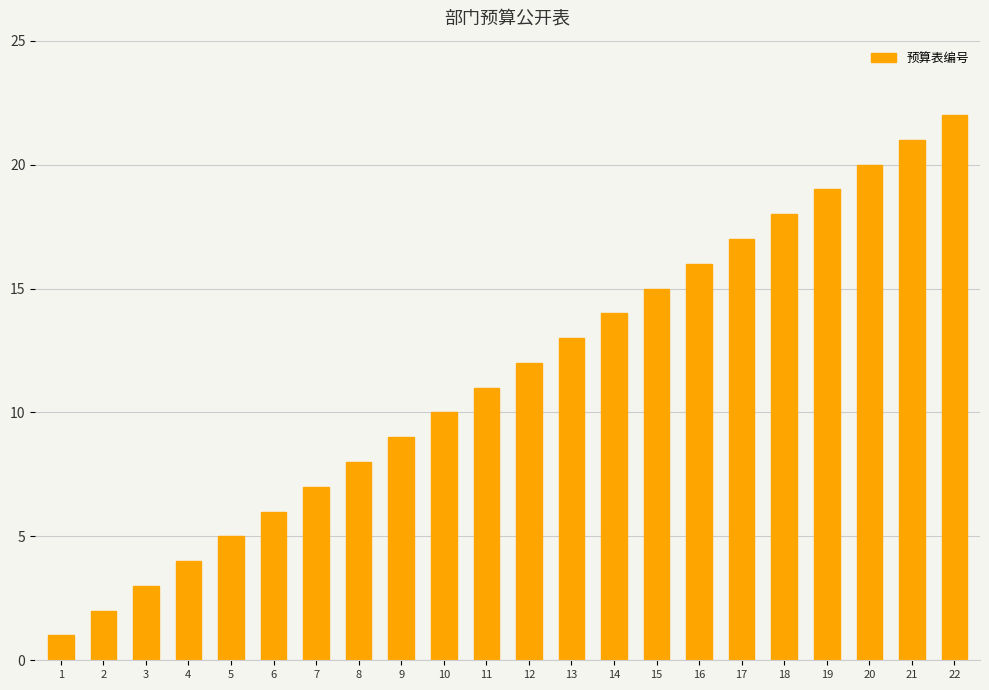

Rank the categories by value from highest to lowest.

22, 21, 20, 19, 18, 17, 16, 15, 14, 13, 12, 11, 10, 9, 8, 7, 6, 5, 4, 3, 2, 1